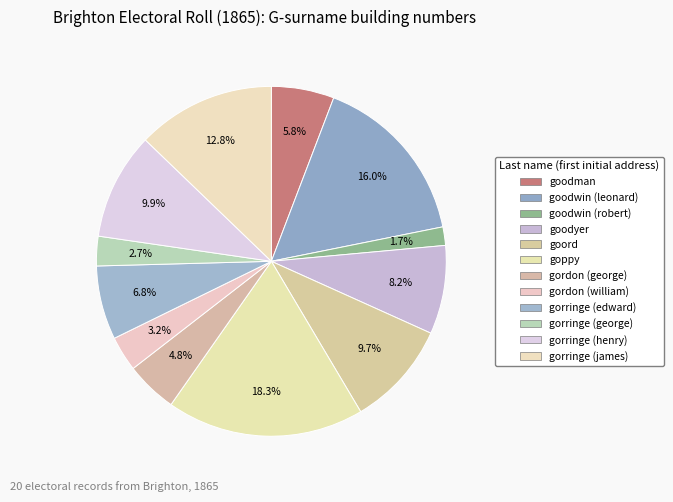

What is the change in value from goodwin (leonard) to gorringe (henry)?

-36